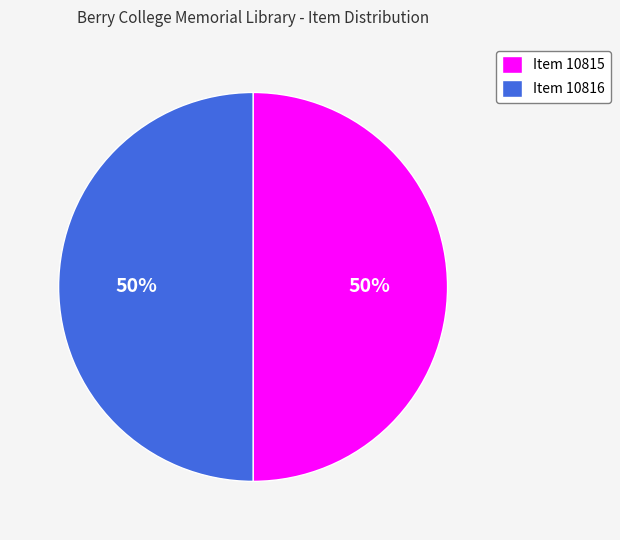

What percentage is the Item 10816 slice, to the nearest percent?

50%